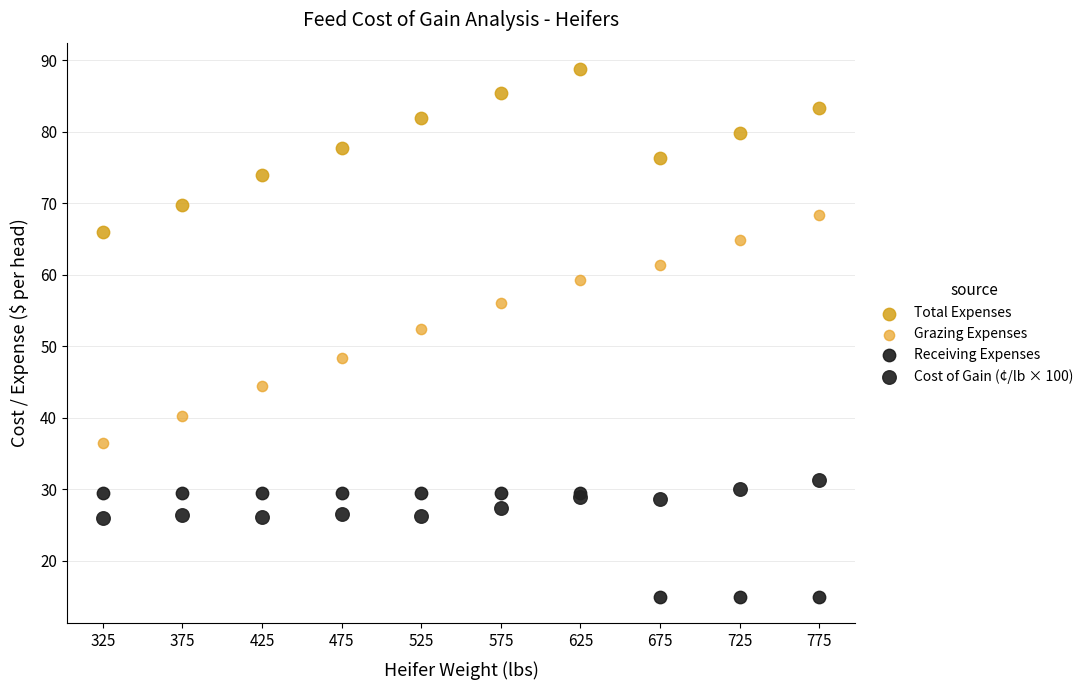

Across all series, what Y value is closest to 51?

52.5